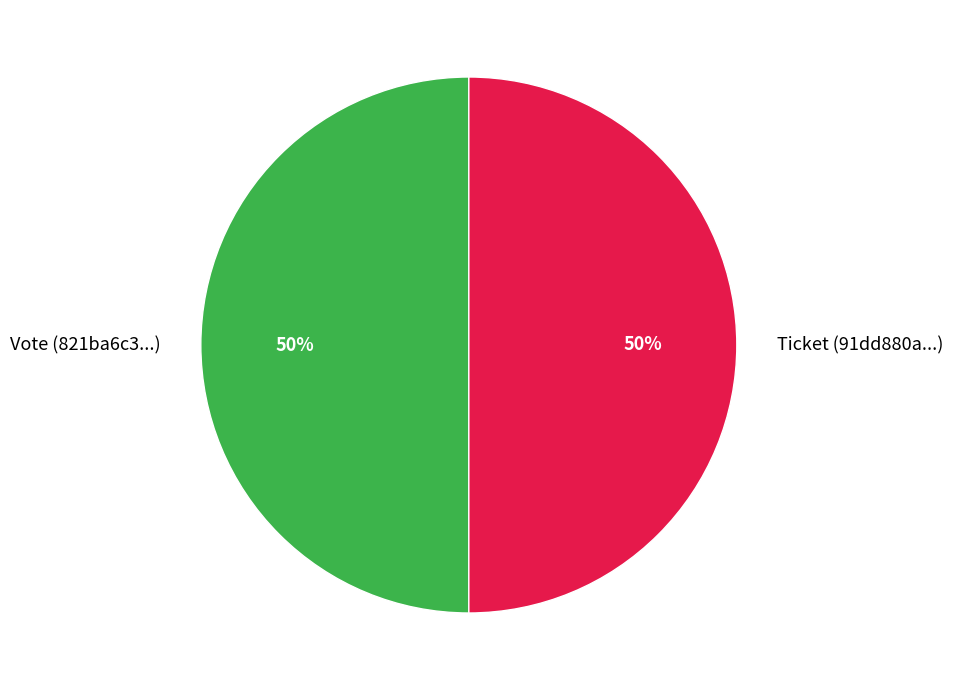

True or false: Ticket accounts for 8% of the total.

False